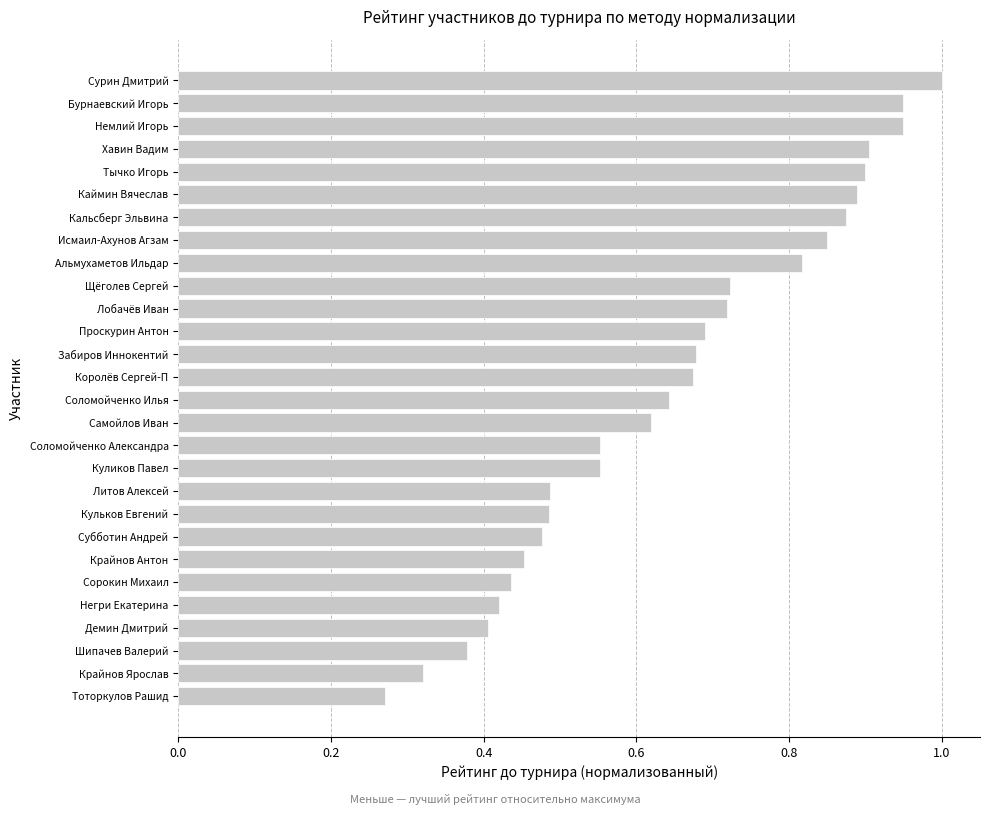

At which category does the chart reach its minimum across all series?

Тоторкулов Рашид